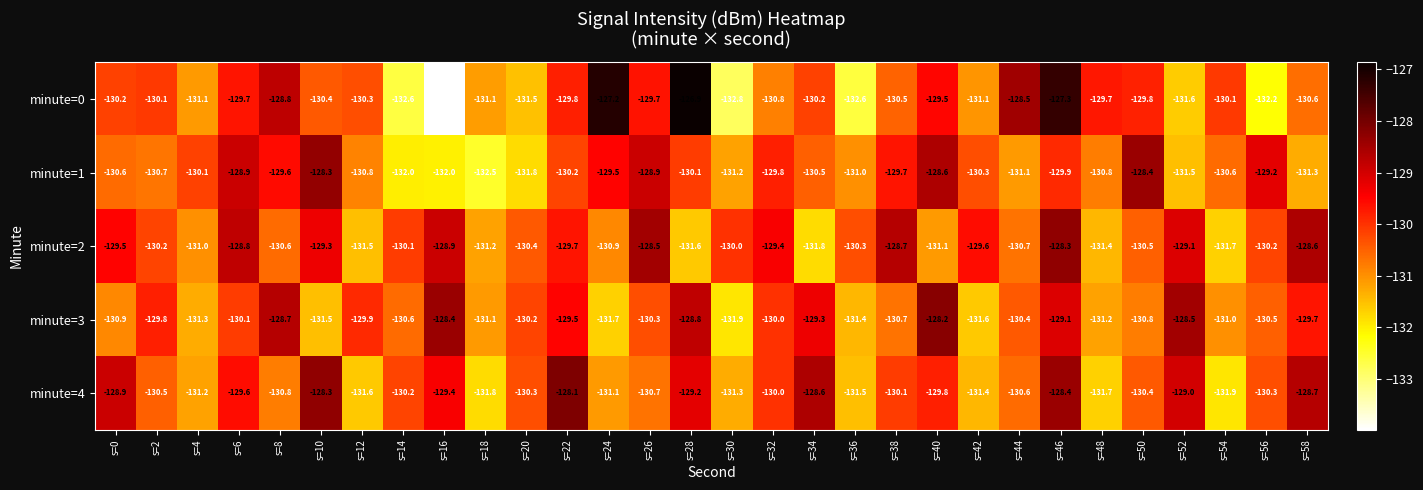

Is it true that minute=3 equals -130.4 at s=44?

True